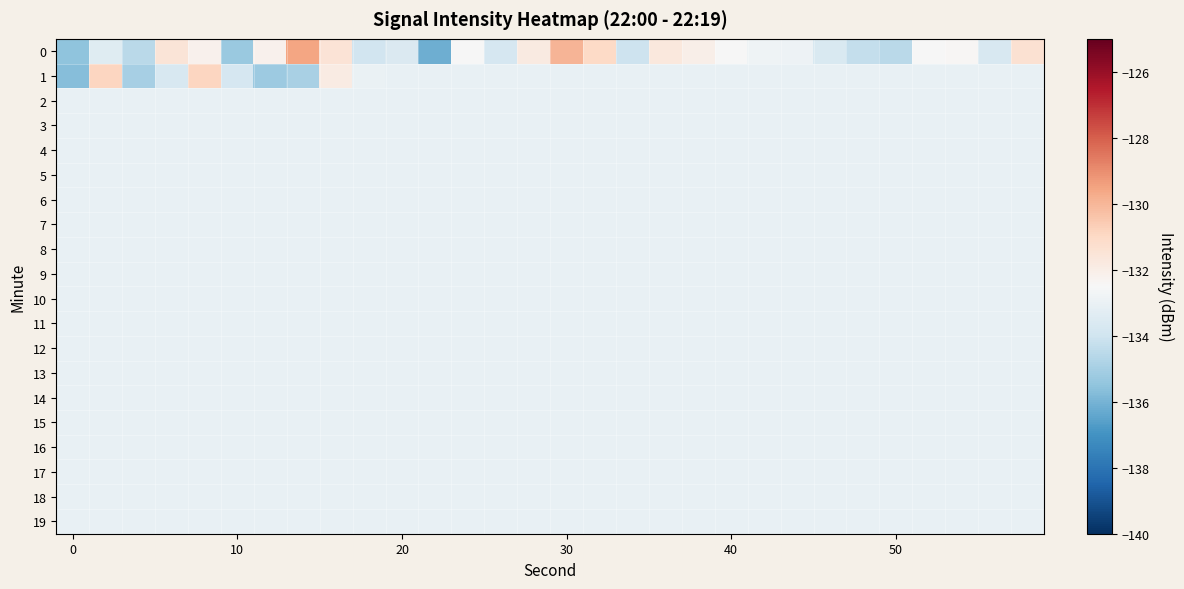

How many categories are shown in the chart?

30